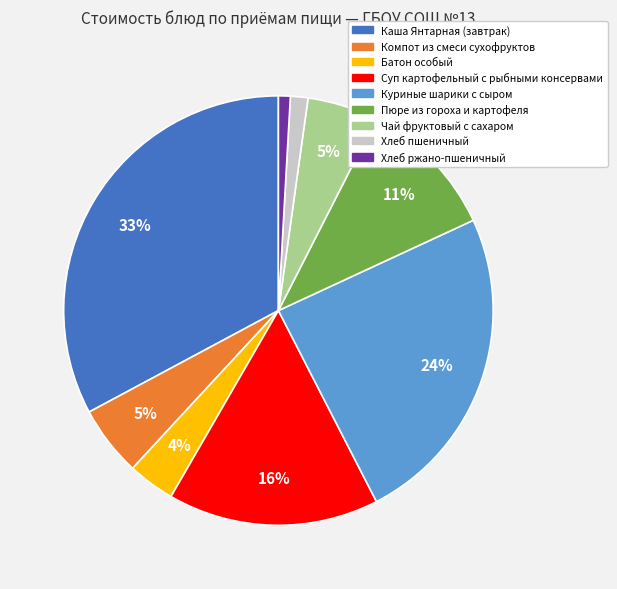

To the nearest percent, what is the average slice percentage?

11%